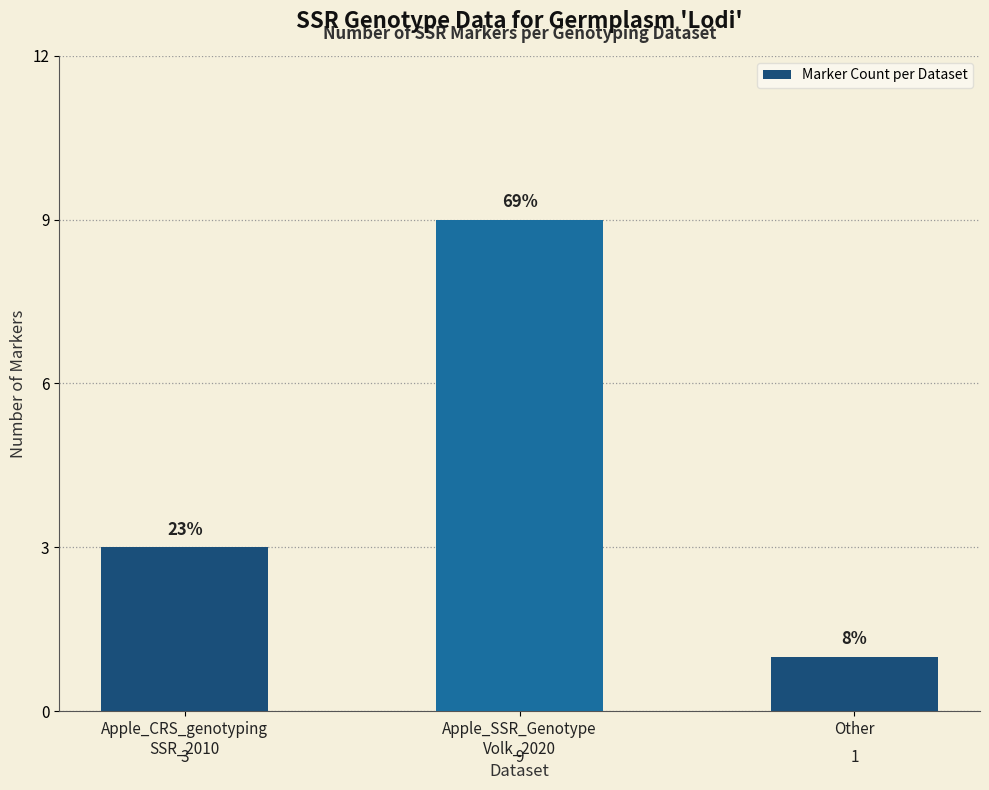

Reading left to right, what are all the values shown in this chart?

Apple_CRS_genotyping
SSR_2010=3	Apple_SSR_Genotype
Volk_2020=9	Other=1